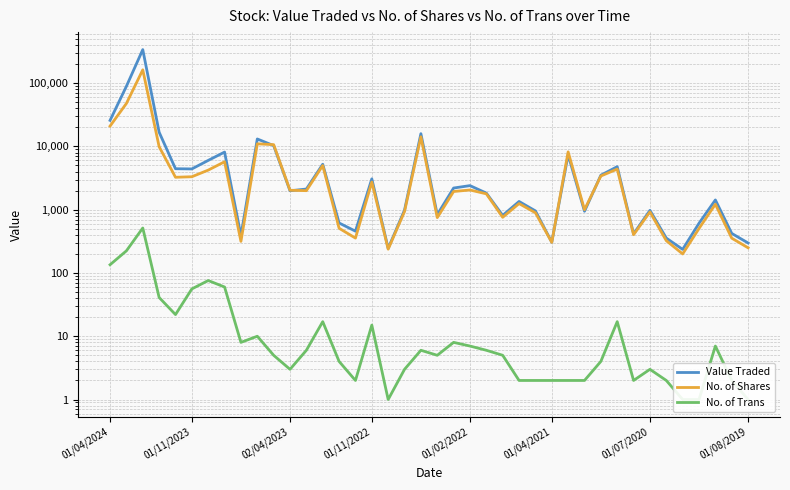

How many intersections are there between No. of Shares and Value Traded?

4